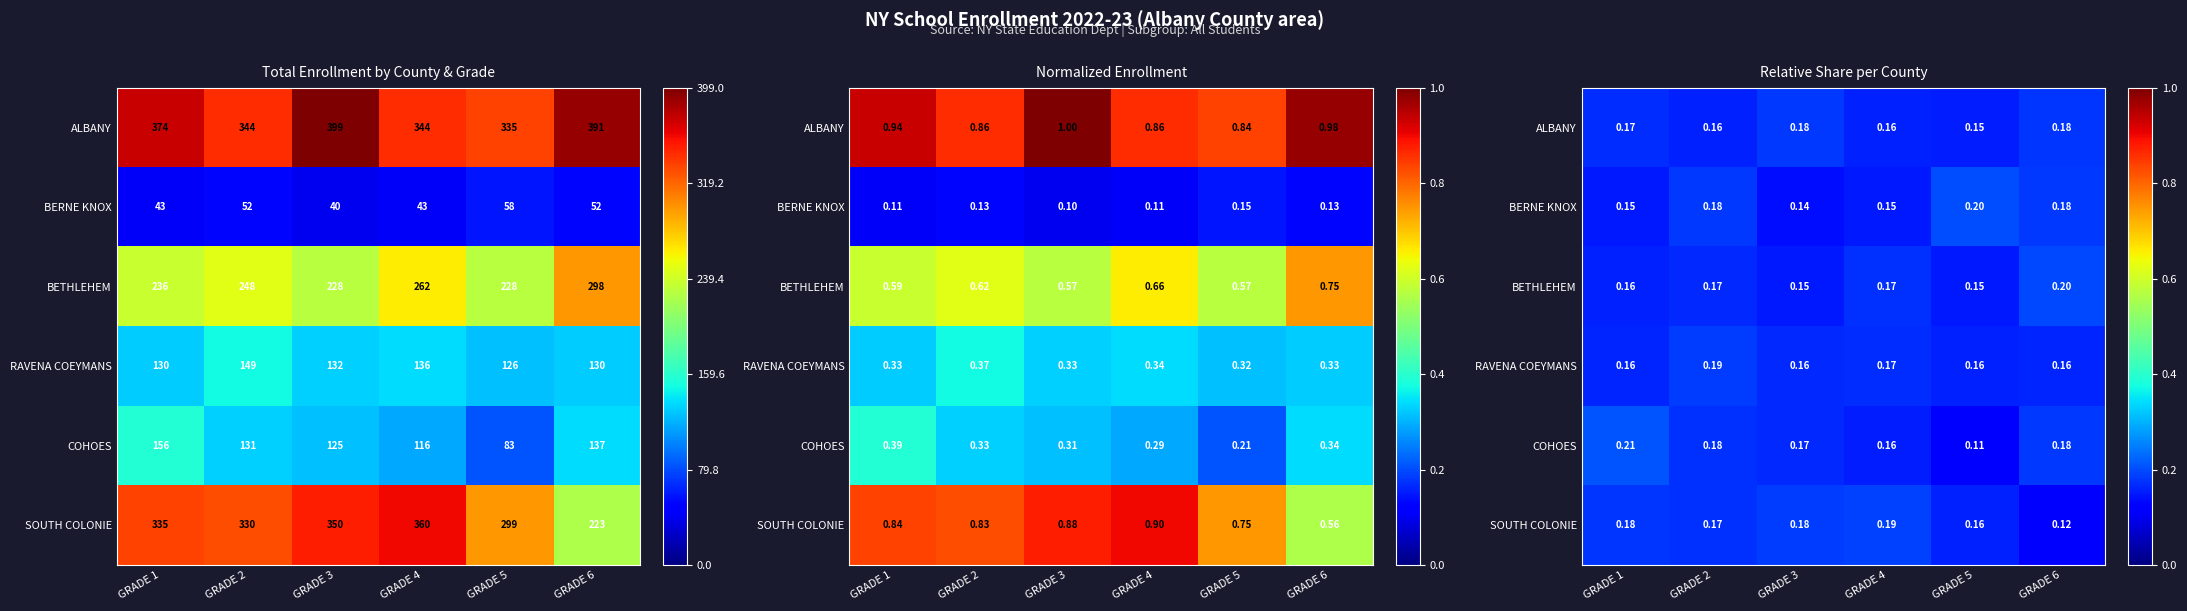

How many RAVENA COEYMANS values are between 0 and 1?

6